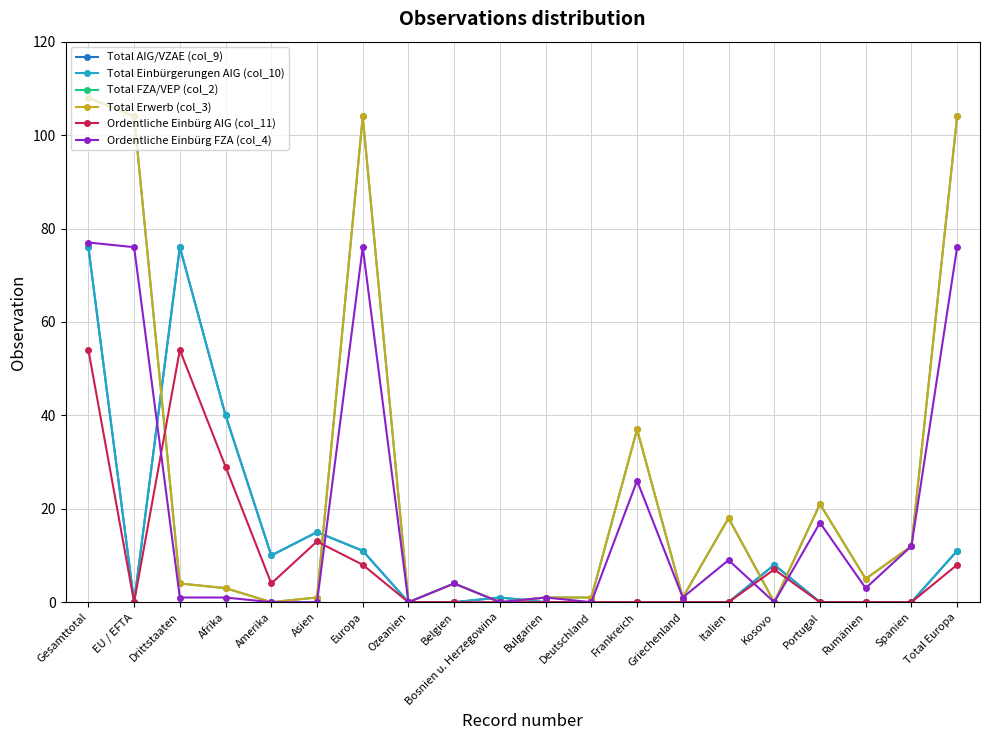

Does the chart have visible grid lines?

Yes